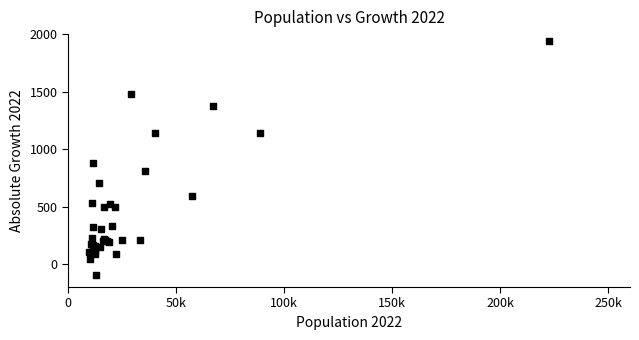

What Y value in the scatter plot is closest to 922?

883